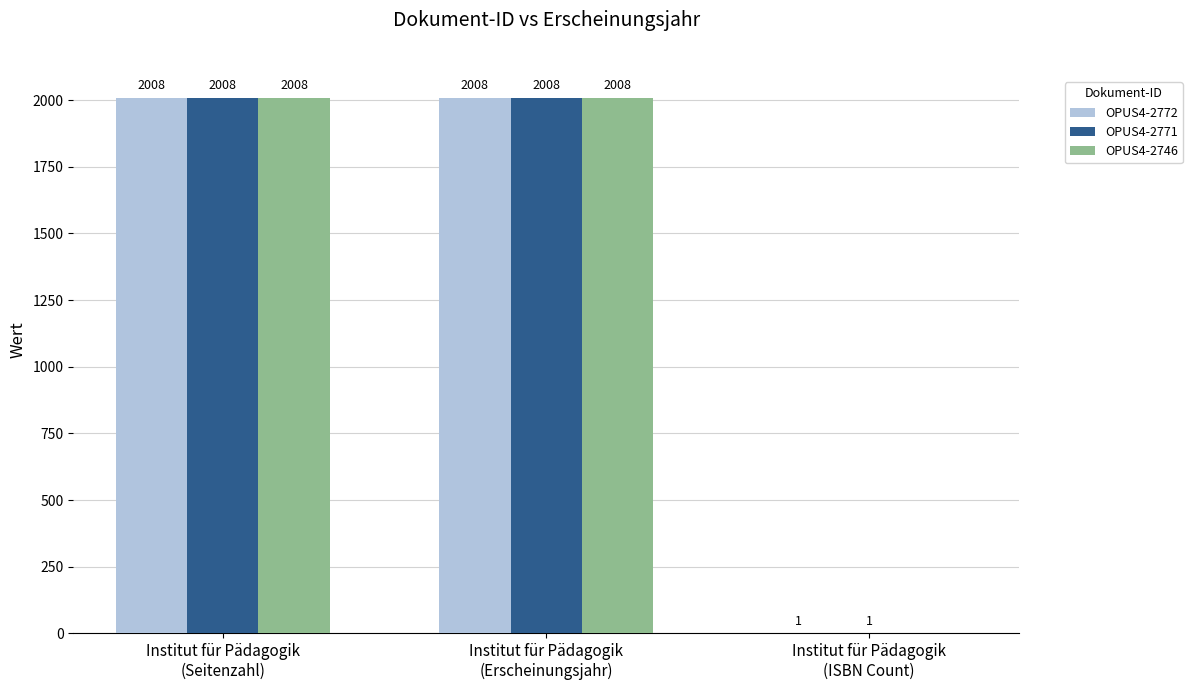

What is the sum of all OPUS4-2746 values?

4016